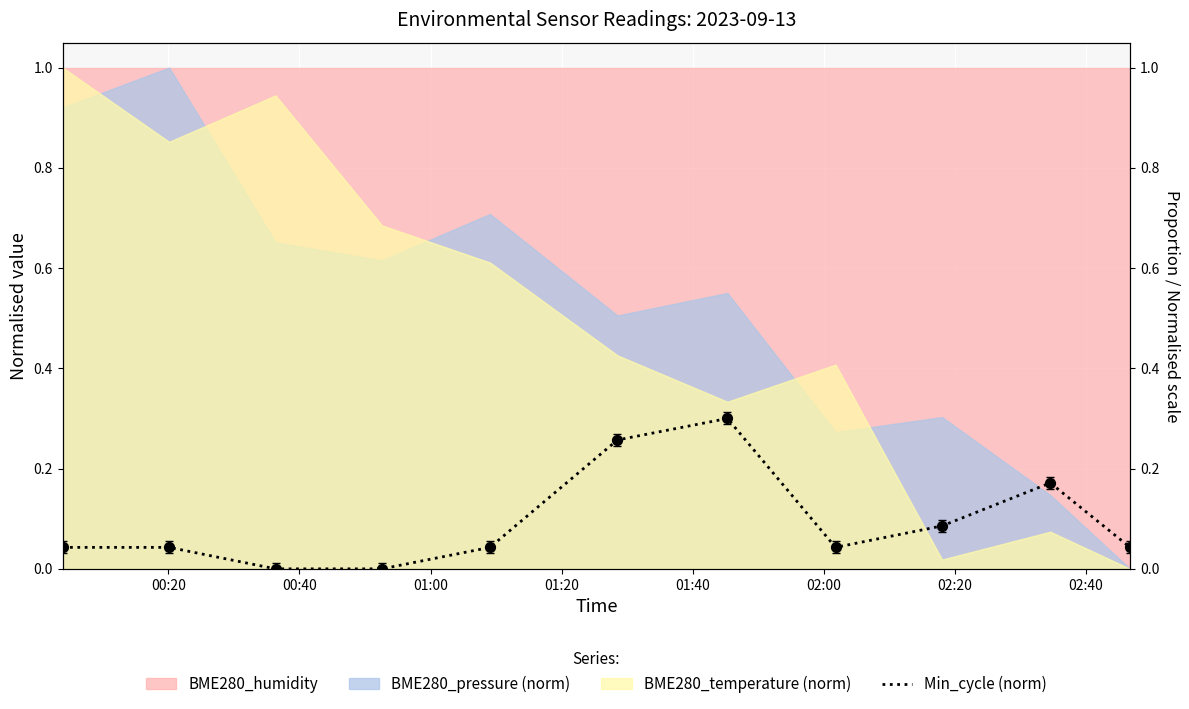

Between 01:40 and 01:20, which is larger?

01:40